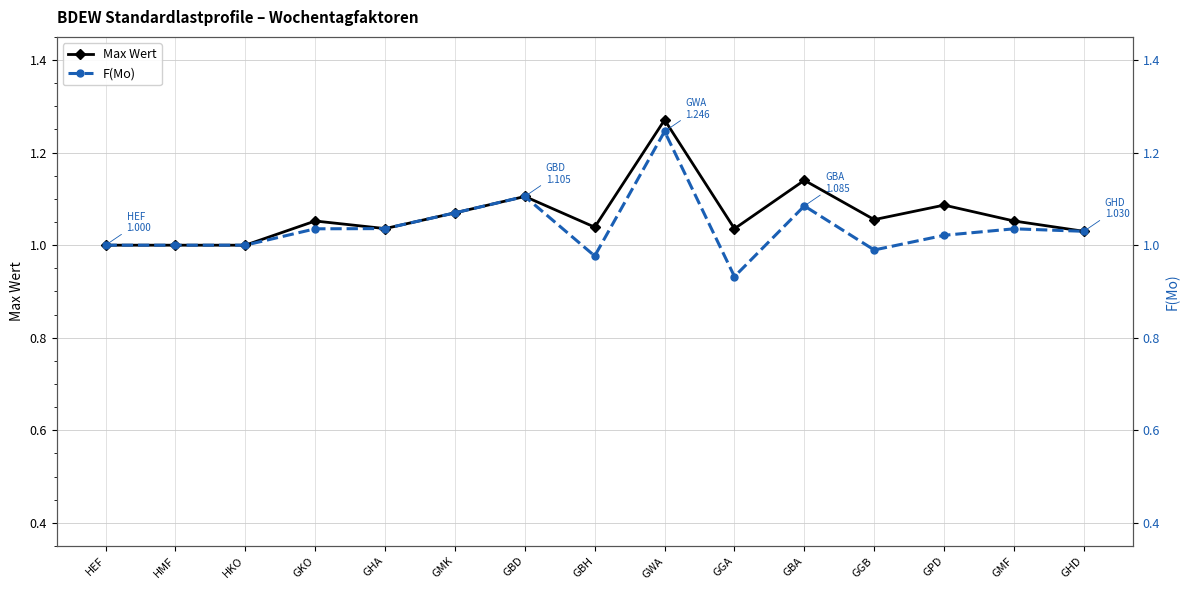

Reading left to right, transcribe all the data shown in this chart.

Max Wert: 1.0	1.0	1.0	1.1	1.0	1.1	1.1	1.0	1.3	1.0	1.1	1.1	1.1	1.1	1.0
F(Mo): 1.0	1.0	1.0	1.0	1.0	1.1	1.1	1.0	1.2	0.9	1.1	1.0	1.0	1.0	1.0